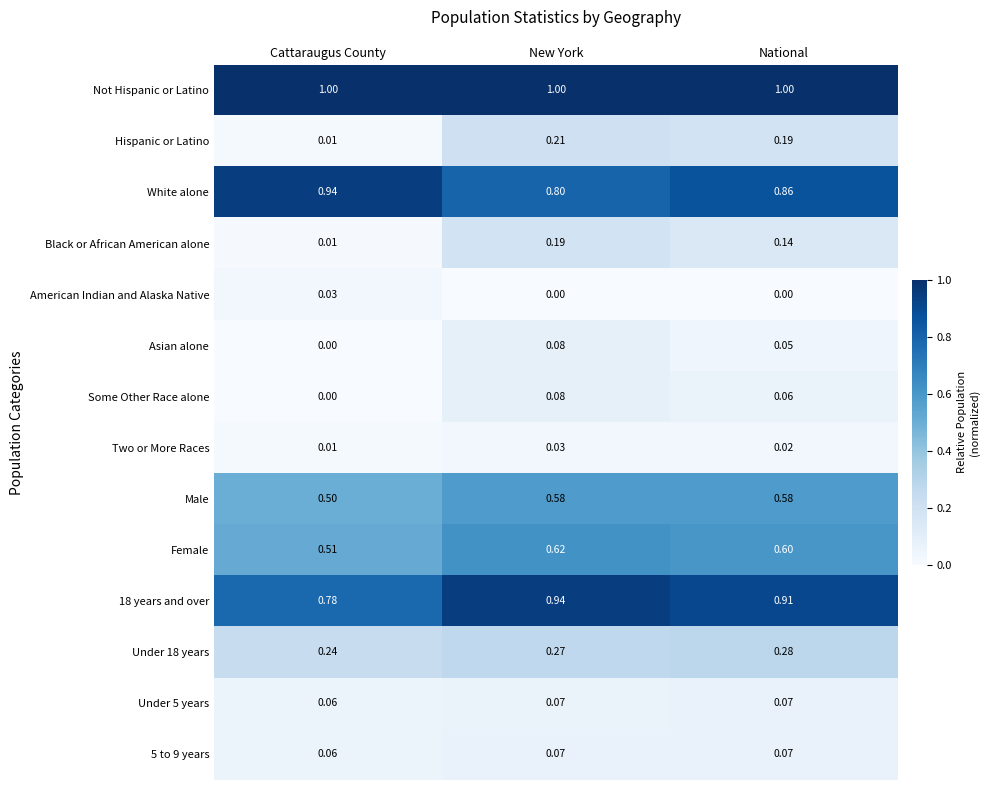

Rank the categories by White alone value from lowest to highest.

New York, National, Cattaraugus County